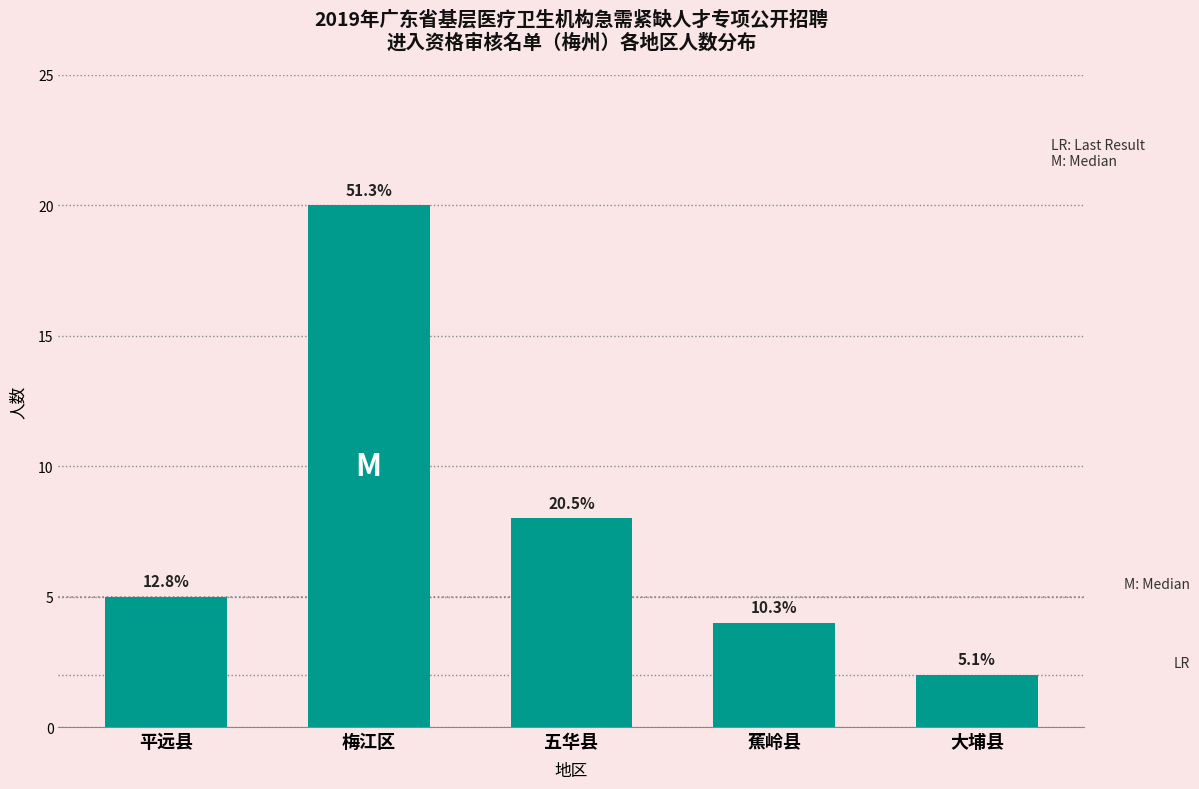

How many bars are there in total?

5